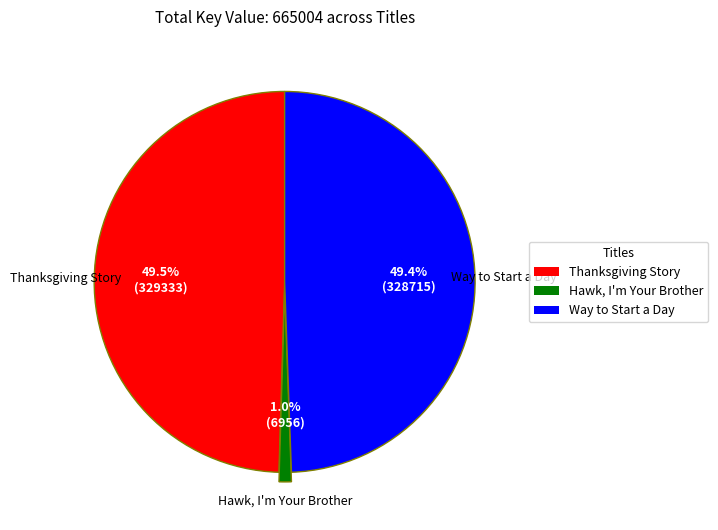

Is there a majority slice in this chart?

No